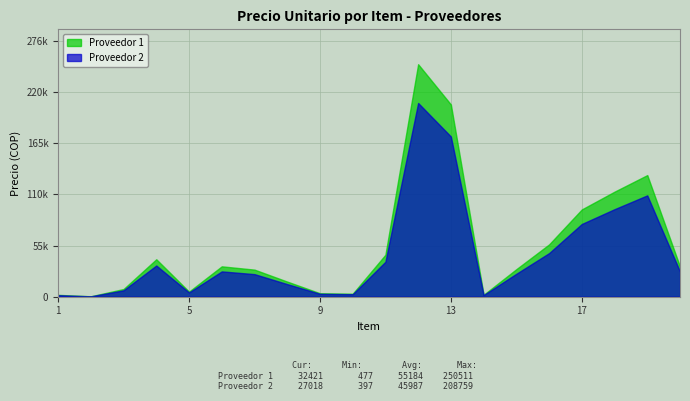

In Proveedor 1, how many points are higher than both neighbors (excluding endpoints)?

4